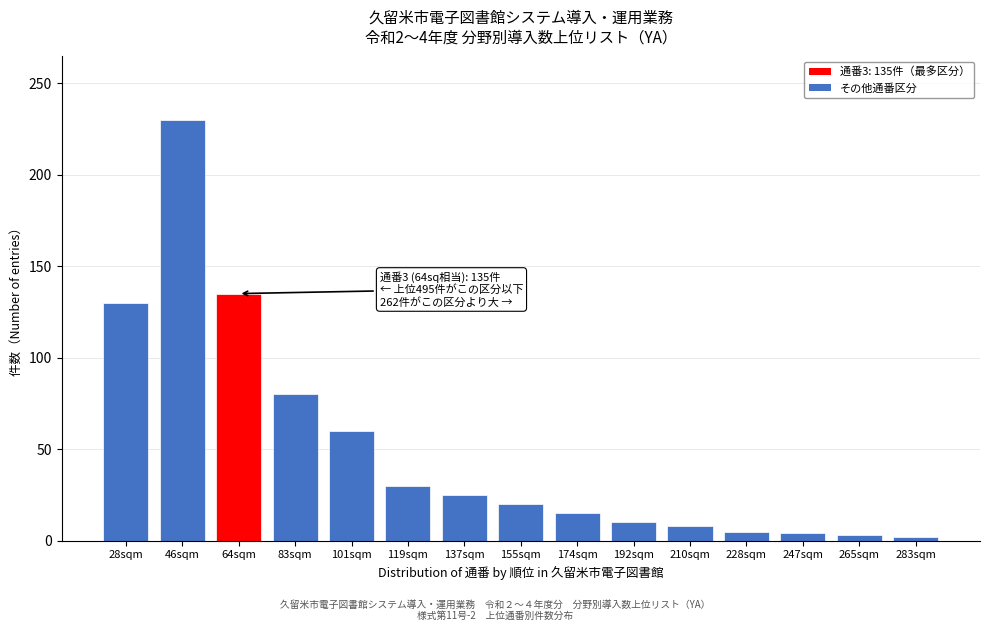

What is the difference between the values at 64sqm and 210sqm?

127